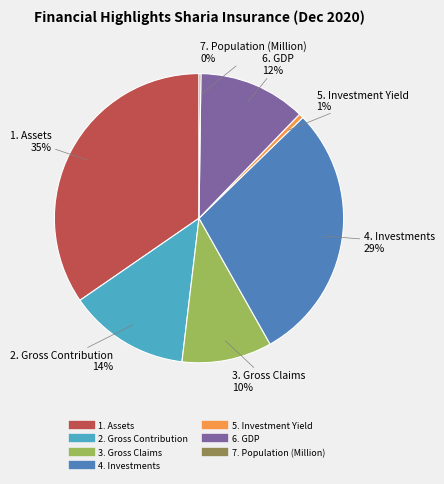

Which has a higher value, 3. Gross Claims or 2. Gross Contribution?

2. Gross Contribution